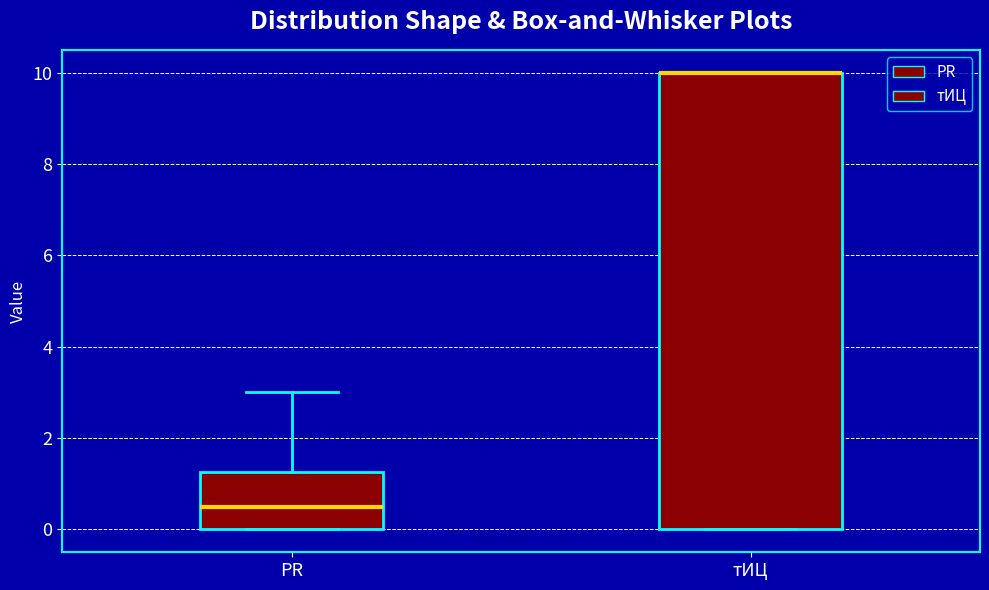

Reading left to right, transcribe this box plot: for each box, give where its median line is, the range the box spans, and where its two whiskers end, as read against the y-axis. The values are not printed on the chart, so give them approximately, as read against the axis.

PR: median 0.6, box 0.0 to 1.2, whiskers 0.0 to 3.0
тИЦ: median 10.0 (drawn on the box's upper edge), box 0.0 to 10.0, whiskers 0.0 to 10.0